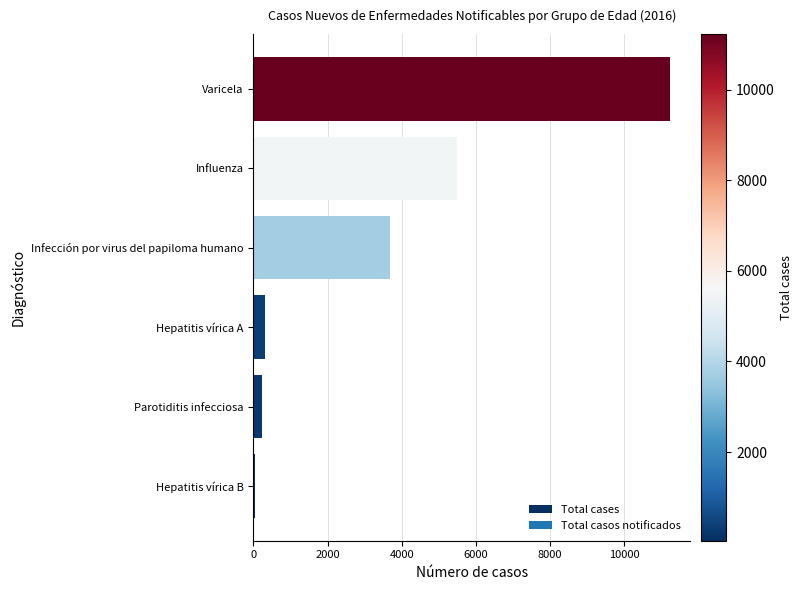

Are the bars grouped side by side (vs. stacked)?

No